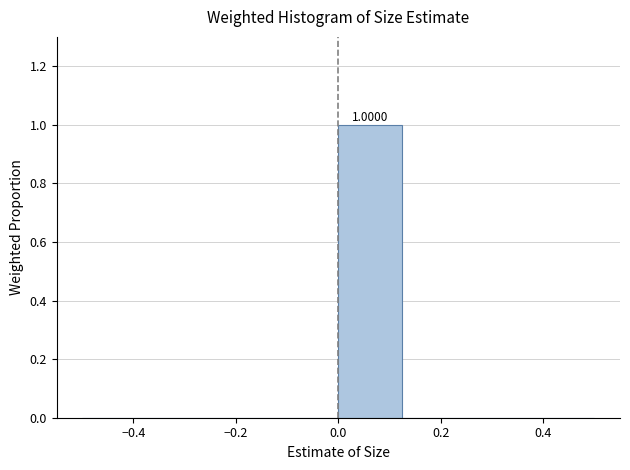

Over which range of the x-axis is the bar tallest?

0.000 to 0.125